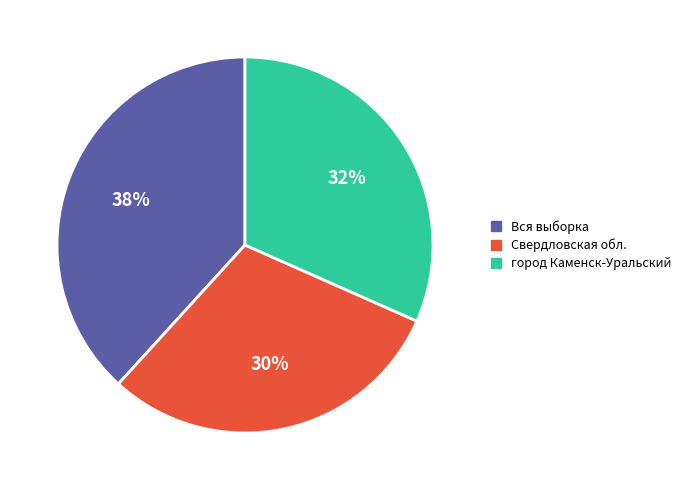

Is there any slice that represents more than half of the pie?

No